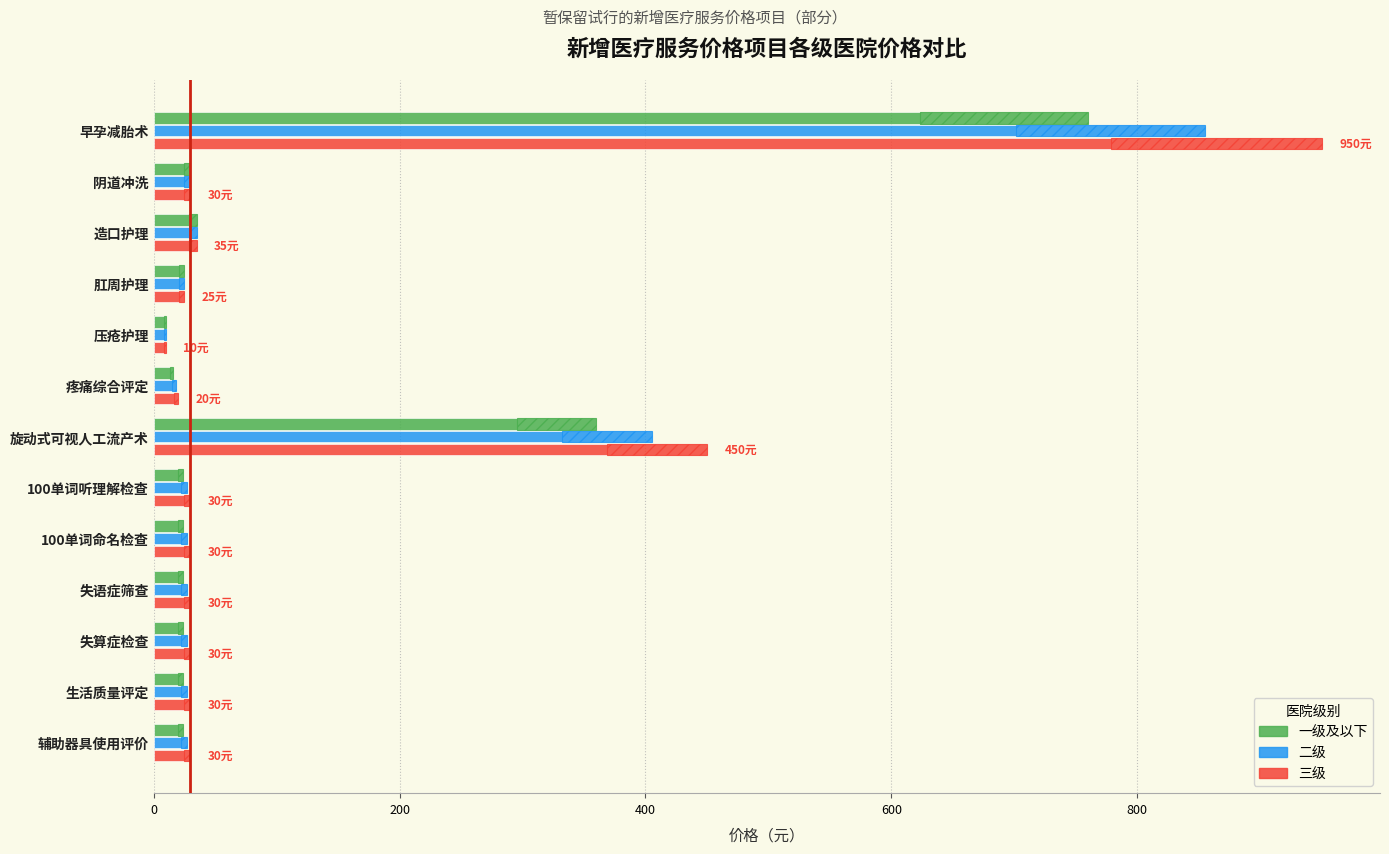

Which series has the largest total across all categories?

三级